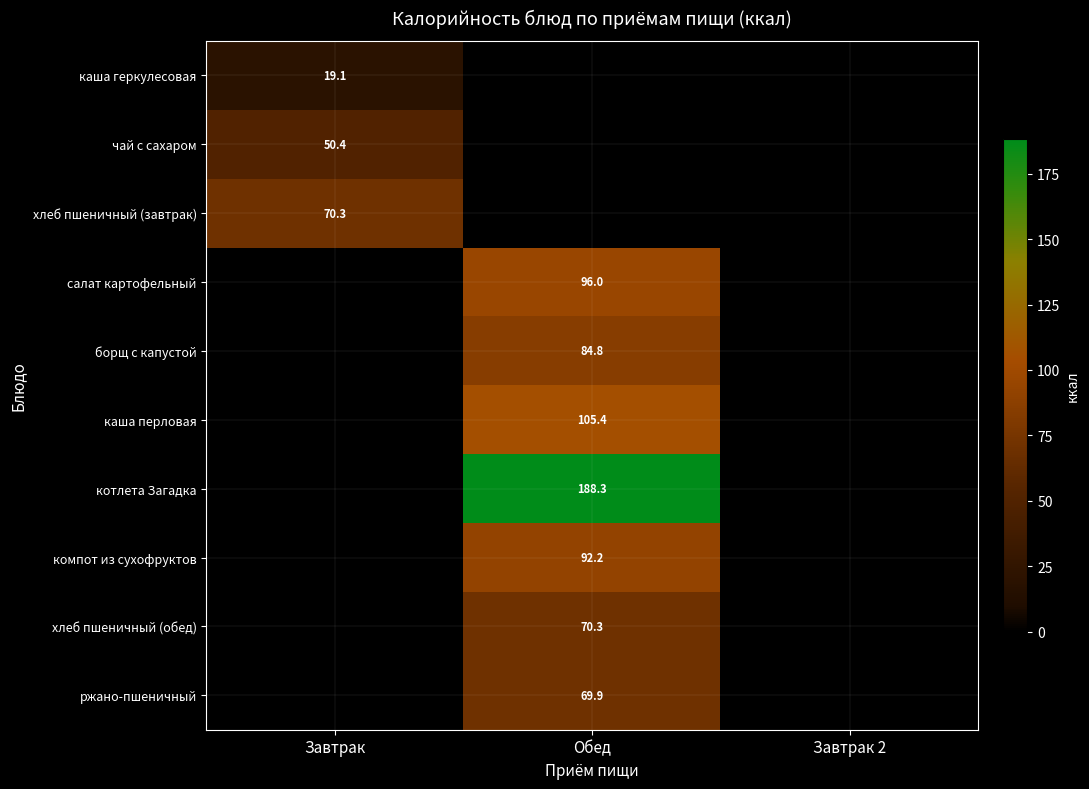

At which category is the sum across all series the highest?

Обед